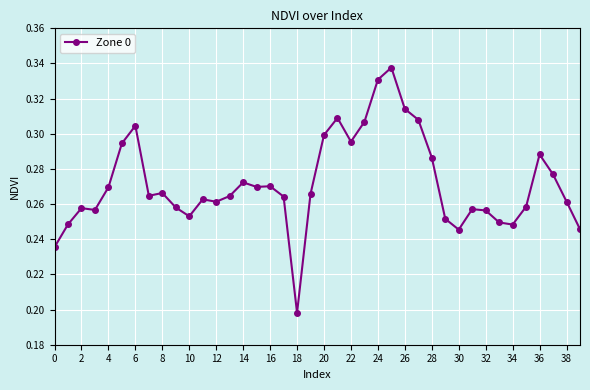

How many values are between 0 and 1?

40